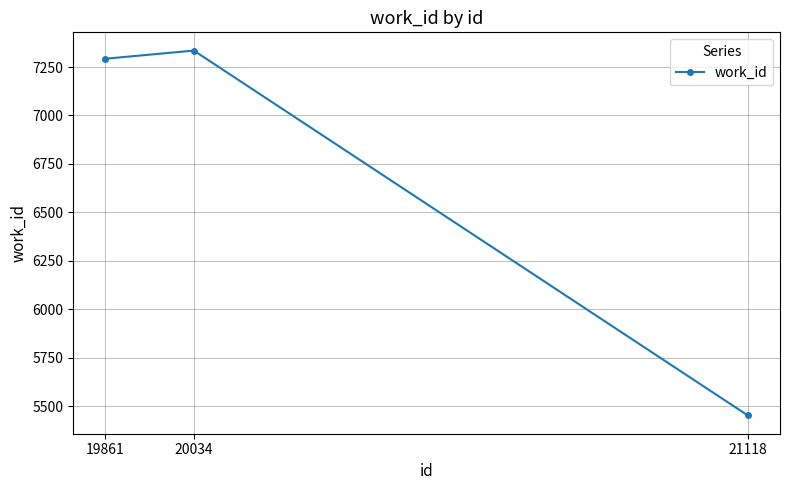

What is the average value?

6693